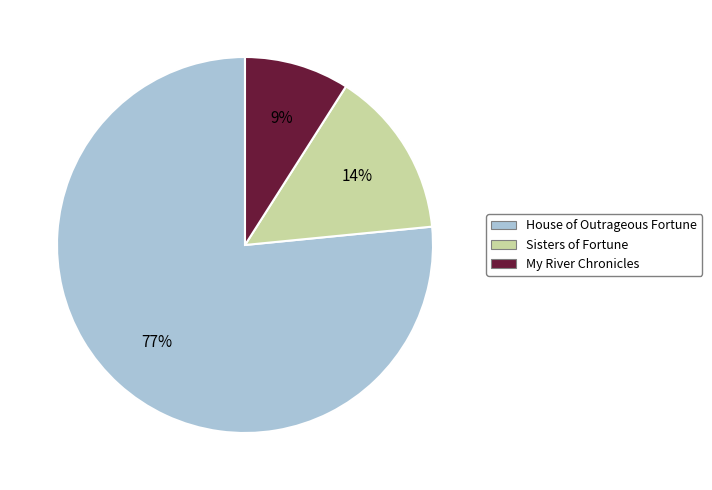

To the nearest percent, what is the combined percentage of My River Chronicles and Sisters of Fortune?

23%